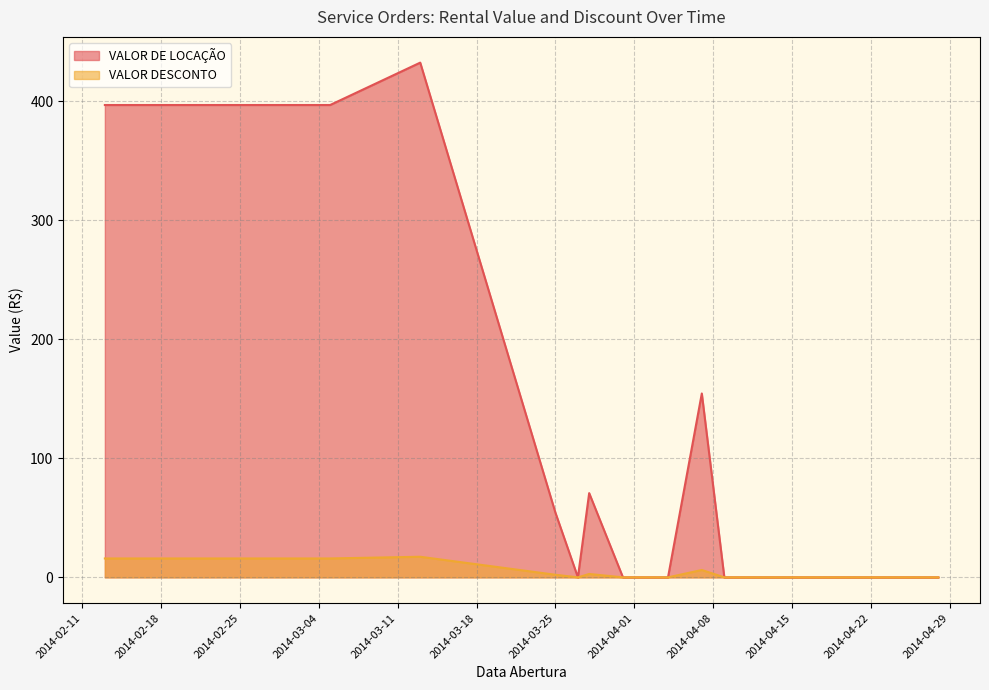

At which category does the chart reach its minimum across all series?

2014-04-16